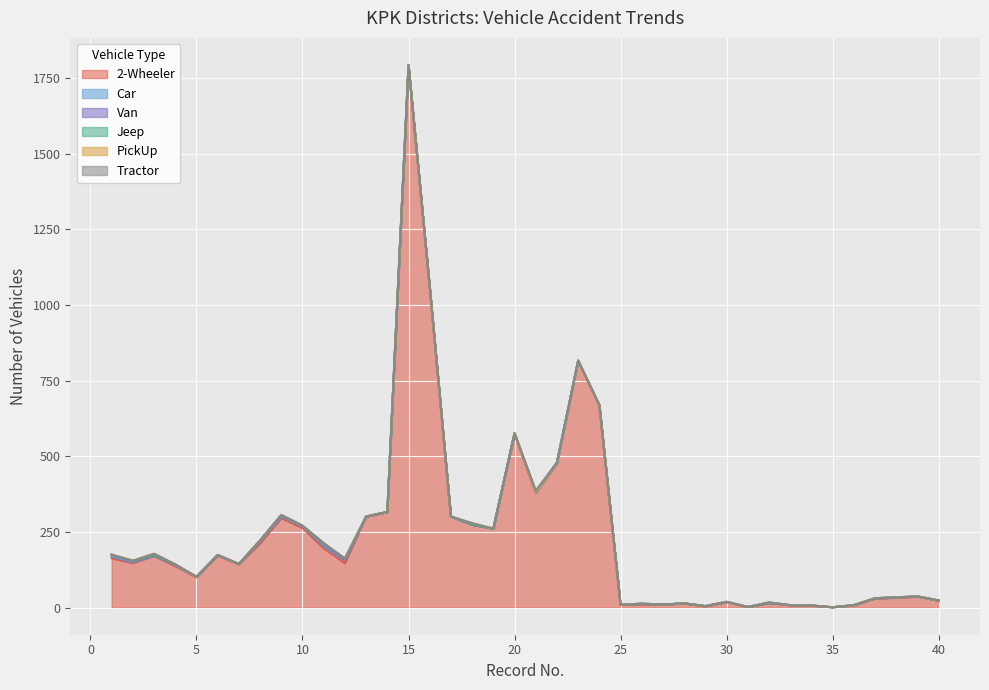

Reading left to right, extract all data points from this chart.

2-Wheeler: 163	147	171	137	100	172	143	212	296	263	196	147	301	316	1791	1060	301	274	261	575	380	479	816	668	9	10	10	14	4	18	2	15	8	7	1	8	30	32	36	23
Car: 6	3	1	3	1	1	1	7	5	5	8	9	0	0	1	0	0	0	0	0	0	0	0	1	0	2	0	0	1	1	0	0	0	0	0	0	1	1	1	0
Van: 5	3	0	2	1	0	0	3	4	2	7	2	0	0	0	0	0	0	0	0	0	0	0	0	0	1	0	0	0	0	0	1	0	0	0	0	0	1	0	0
Jeep: 1	1	1	0	0	1	0	0	1	1	1	4	0	0	1	0	0	0	0	2	1	0	0	0	0	0	0	0	0	0	0	1	0	0	0	0	0	0	0	0
PickUp: 0	1	5	1	0	0	0	0	0	0	1	0	0	0	0	0	0	5	0	0	0	0	0	0	0	0	0	0	0	0	0	0	0	0	0	0	0	0	0	1
Tractor: 0	0	0	0	0	0	0	0	0	0	0	0	0	0	0	0	0	0	0	0	6	0	0	0	0	0	0	0	0	0	0	0	0	0	0	0	0	0	0	0